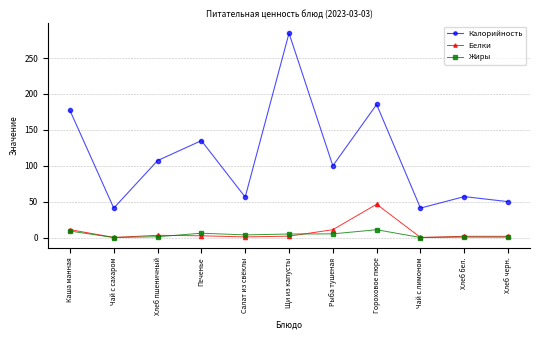

In Жиры, how many points are lower than both neighbors (excluding endpoints)?

3